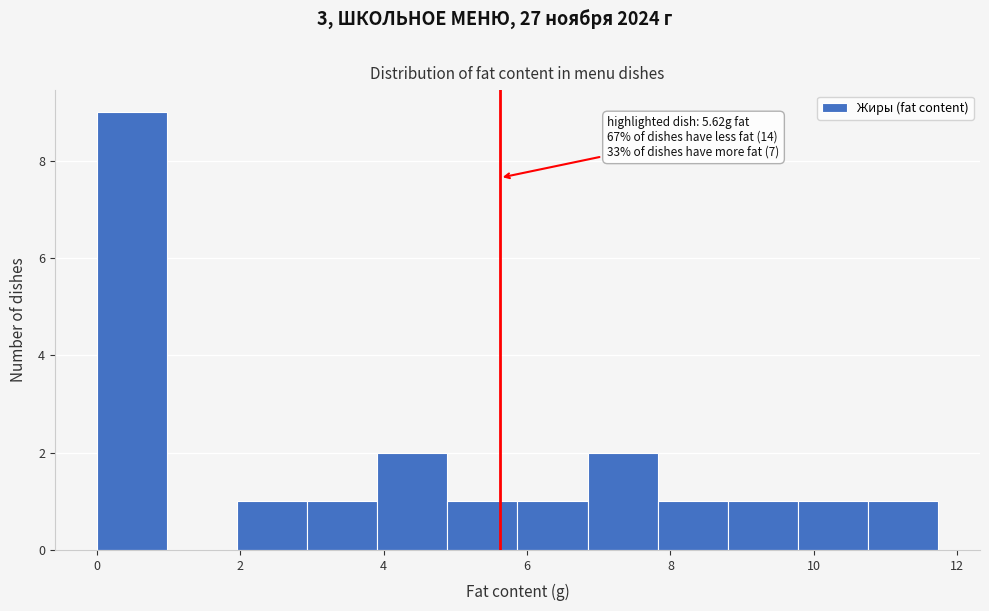

Which range on the x-axis has the tallest bar?

0.0 to 1.0